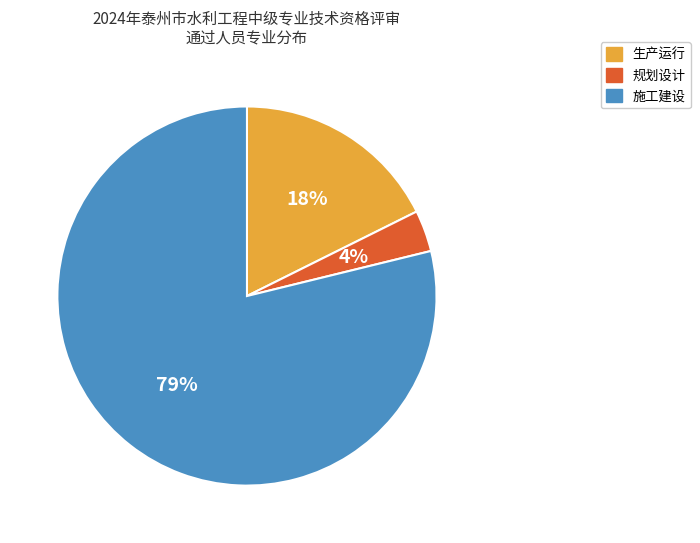

Approximately how many times larger is the value at 生产运行 compared to 施工建设?

0.2